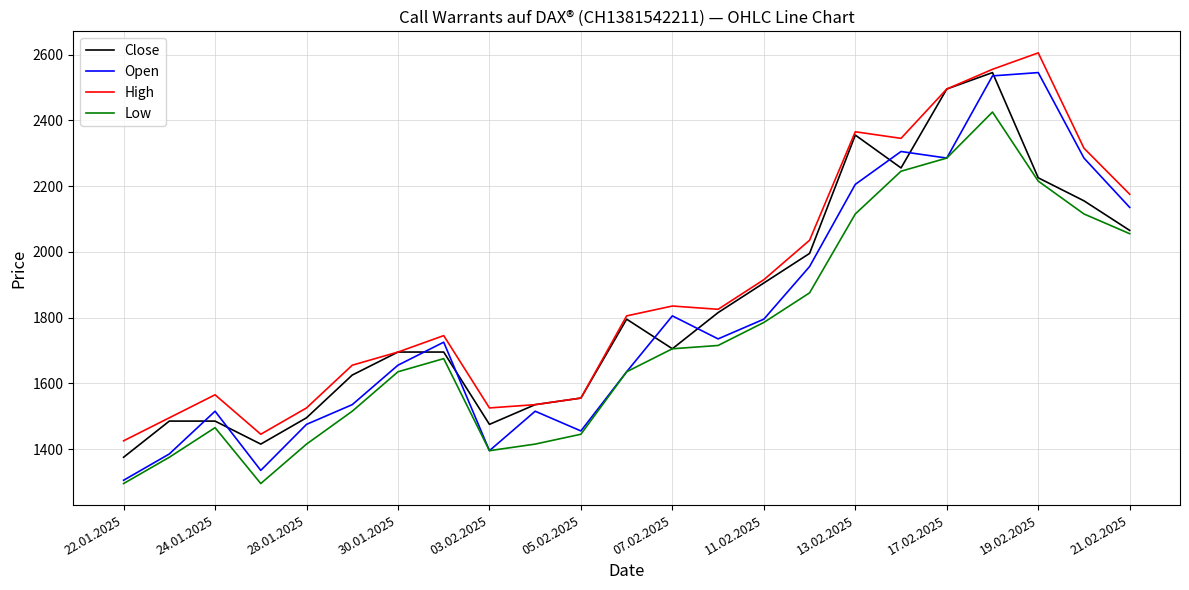

Which series has the largest range (max minus min)?

Open